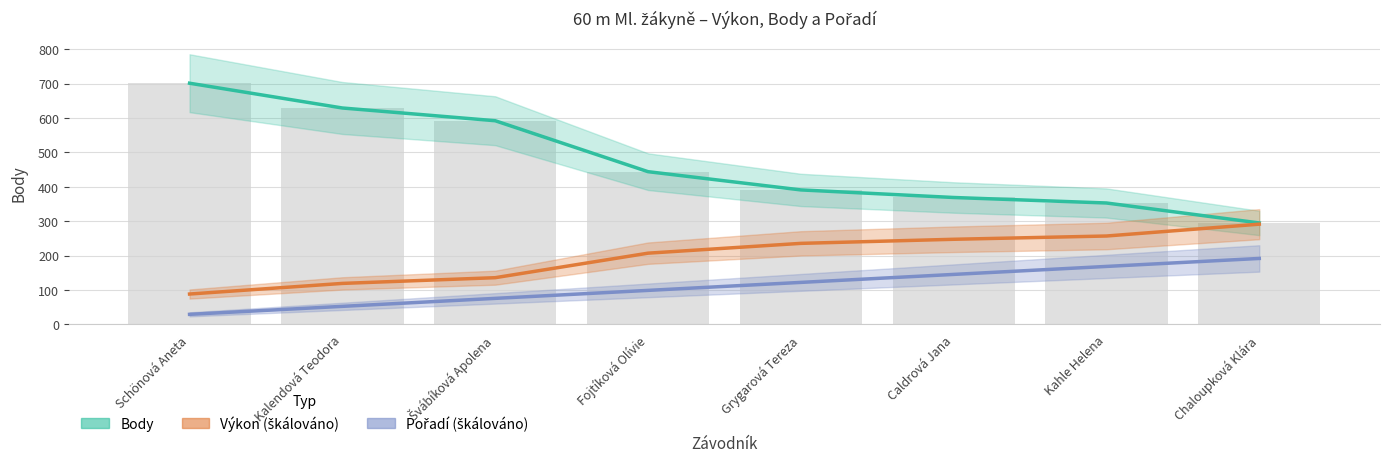

Is the value of Body at Kalendová Teodora greater than the value of Výkon (škálováno) at Kalendová Teodora?

Yes